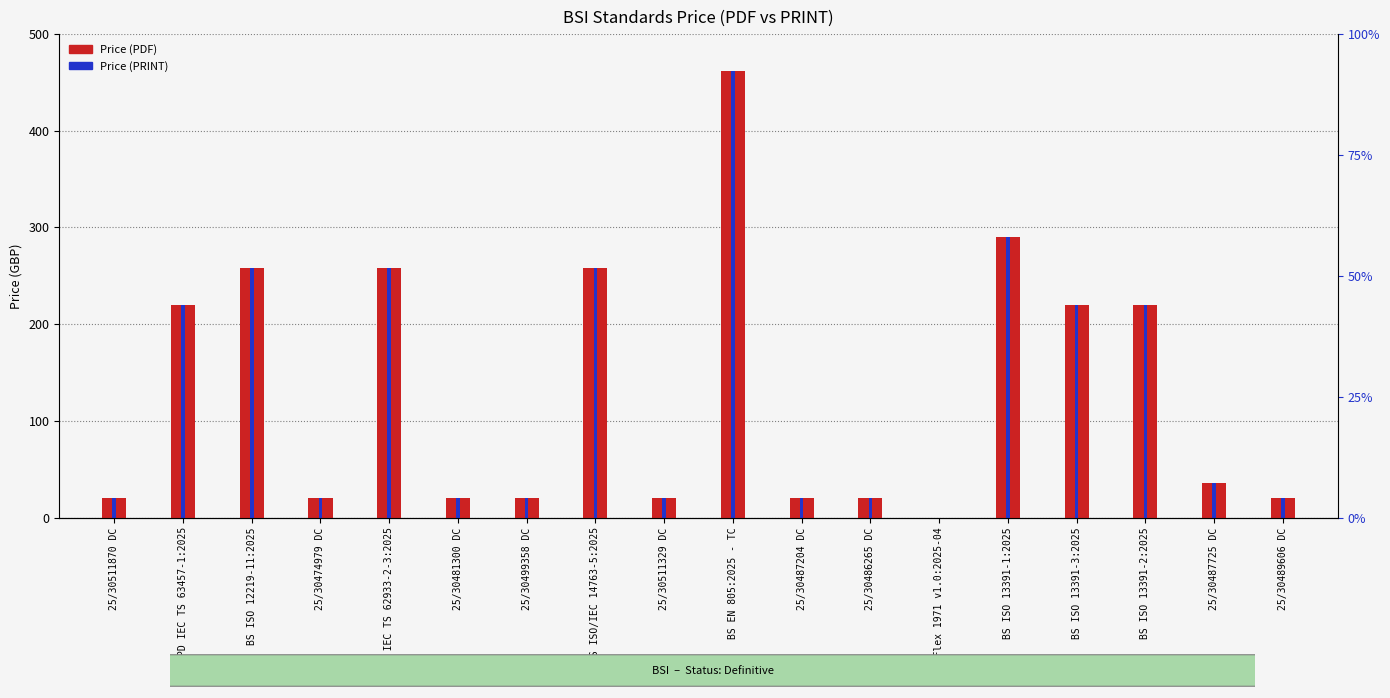

List the labels in order of Price (PRINT) value, largest first.

BS EN 805:2025 - TC, BS ISO 13391-1:2025, BS ISO 12219-11:2025, PD IEC TS 62933-2-3:2025, BS ISO/IEC 14763-5:2025, PD IEC TS 63457-1:2025, BS ISO 13391-3:2025, BS ISO 13391-2:2025, 25/30487725 DC, 25/30511870 DC, 25/30474979 DC, 25/30481300 DC, 25/30499358 DC, 25/30511329 DC, 25/30487204 DC, 25/30486265 DC, 25/30489606 DC, BSI Flex 1971 v1.0:2025-04